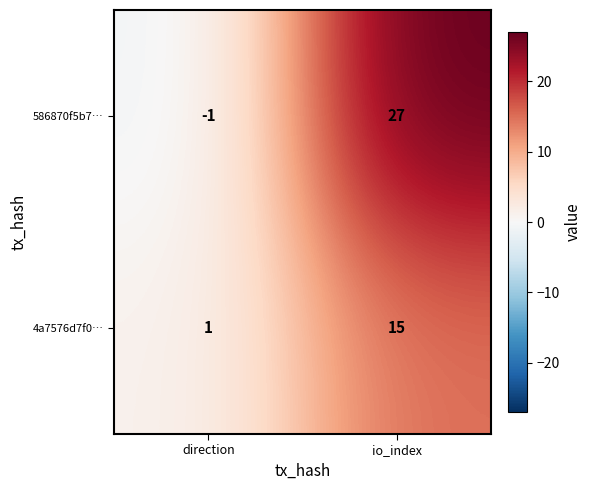

At io_index, list the series in order from smallest to largest.

4a7576d7f0…, 586870f5b7…